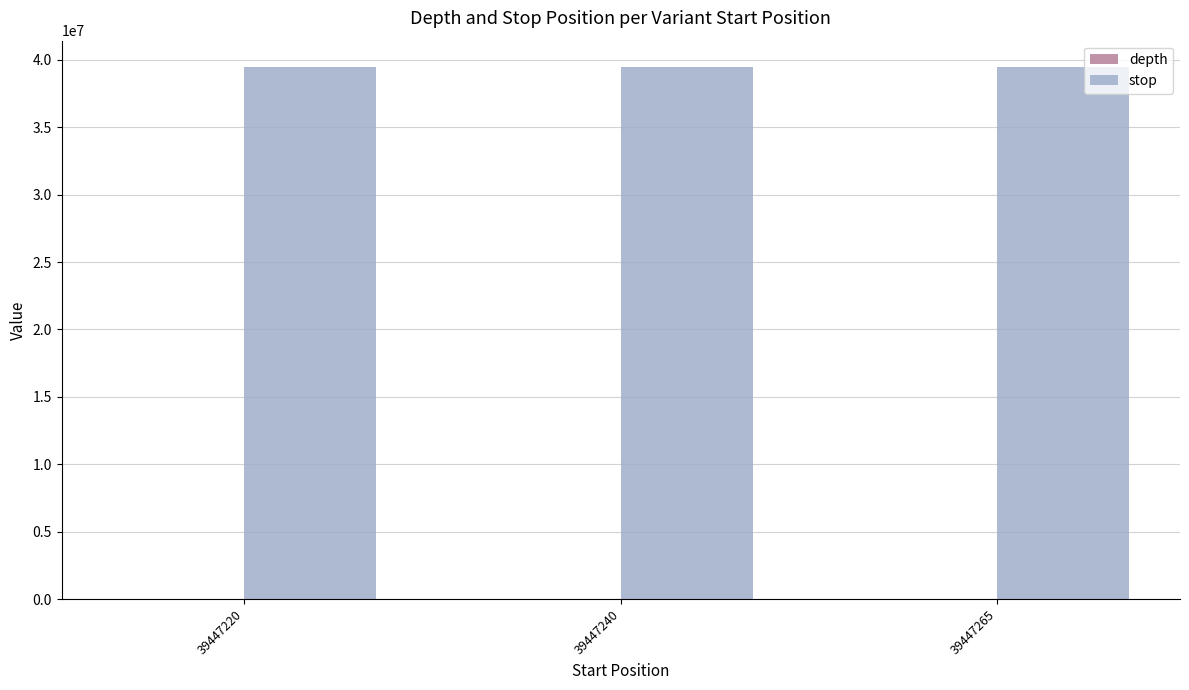

What is the sum of all stop values?

118341728